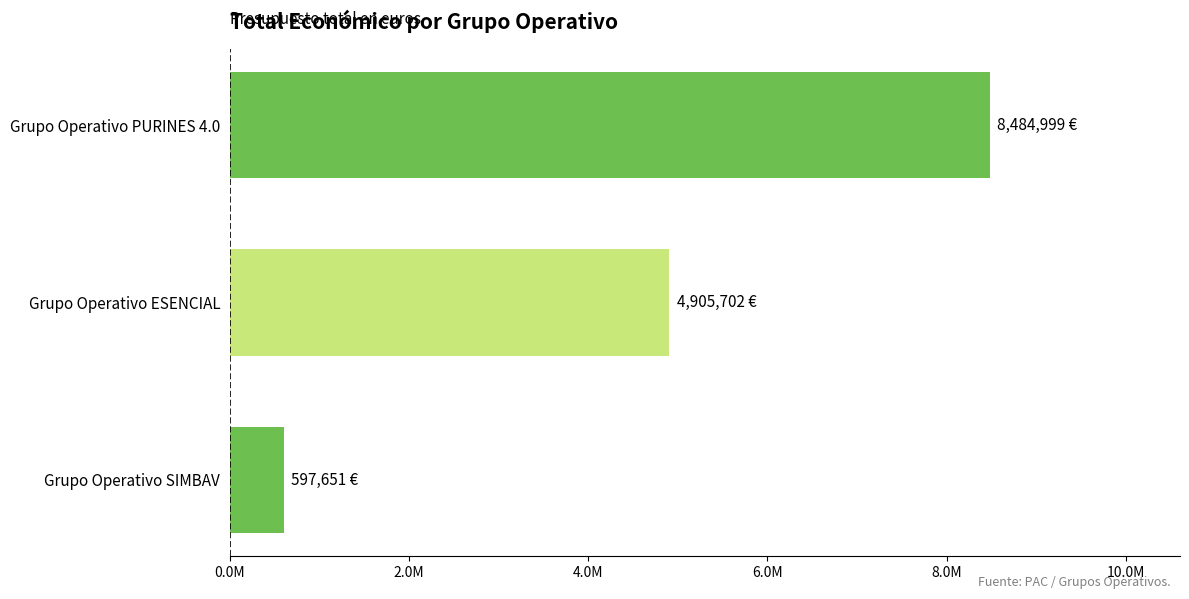

List the labels in order of value, smallest first.

Grupo Operativo SIMBAV, Grupo Operativo ESENCIAL, Grupo Operativo PURINES 4.0